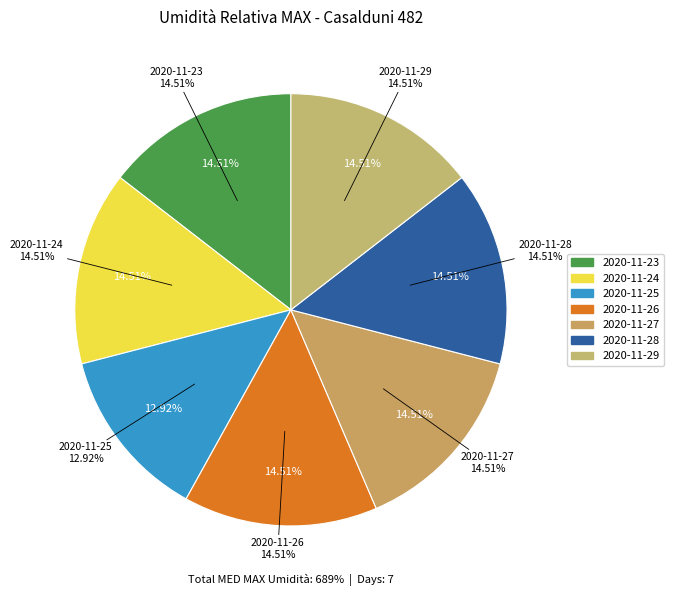

What percentage is the 2020-11-25 slice, to the nearest percent?

13%